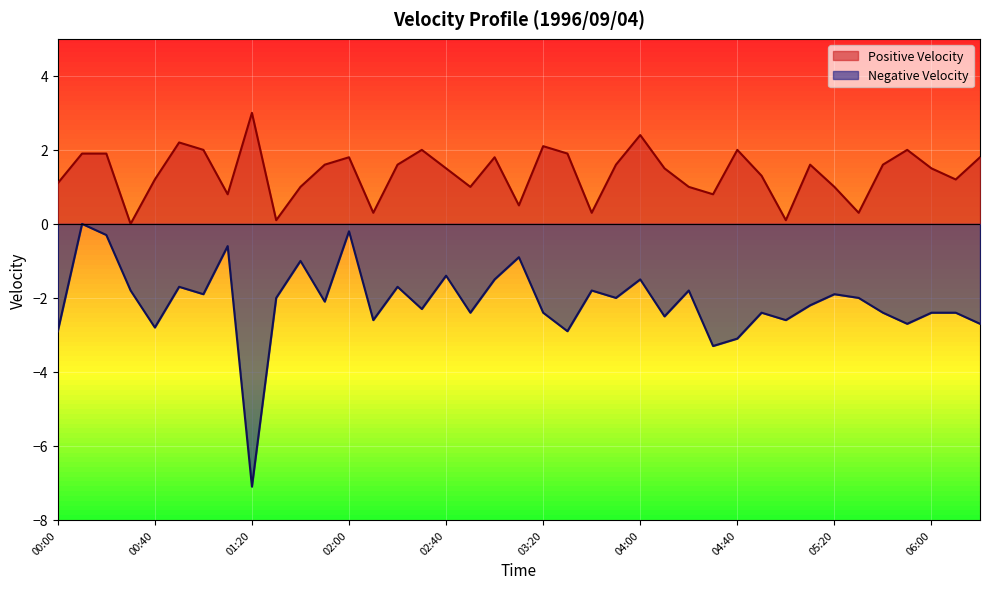

True or false: Negative Velocity and Positive Velocity cross at least once.

False